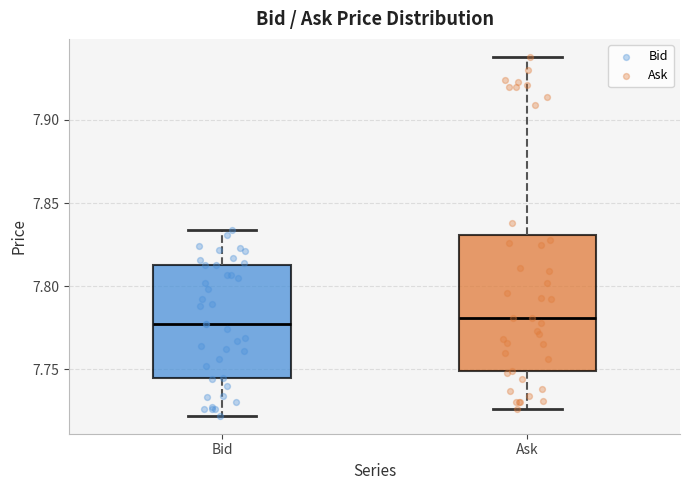

Reading left to right, transcribe this box plot: for each box, give where its median line is, the range the box spans, and where its two whiskers end, as read against the y-axis. The values are not printed on the chart, so give them approximately, as read against the axis.

Bid: median 7.775, box 7.745 to 7.815, whiskers 7.720 to 7.835
Ask: median 7.780, box 7.750 to 7.830, whiskers 7.725 to 7.940